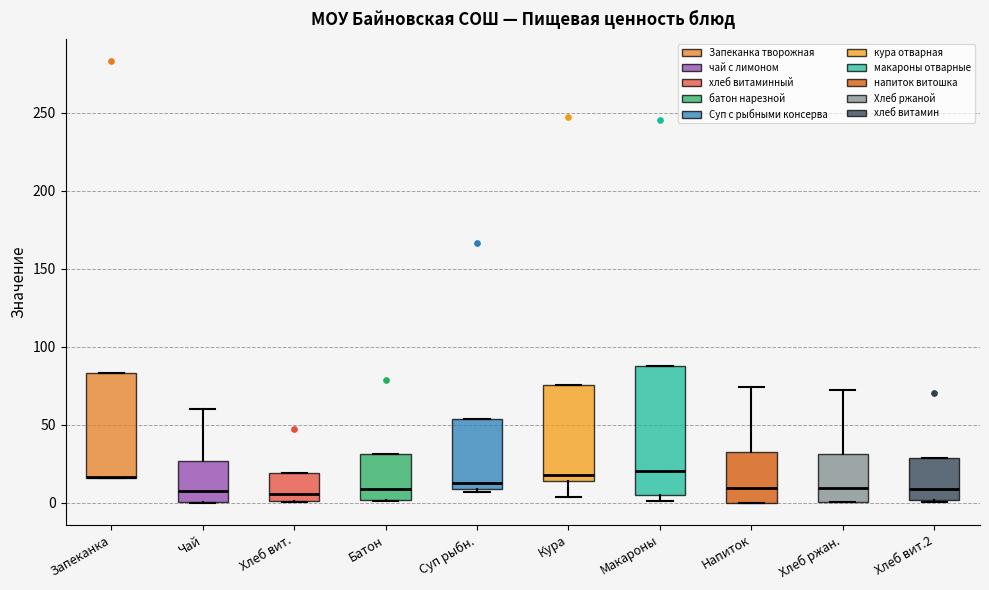

Where is the upper edge of the box for Суп рыбн. on the y-axis? The values are not printed on the chart, so give them approximately, as read against the axis.

55